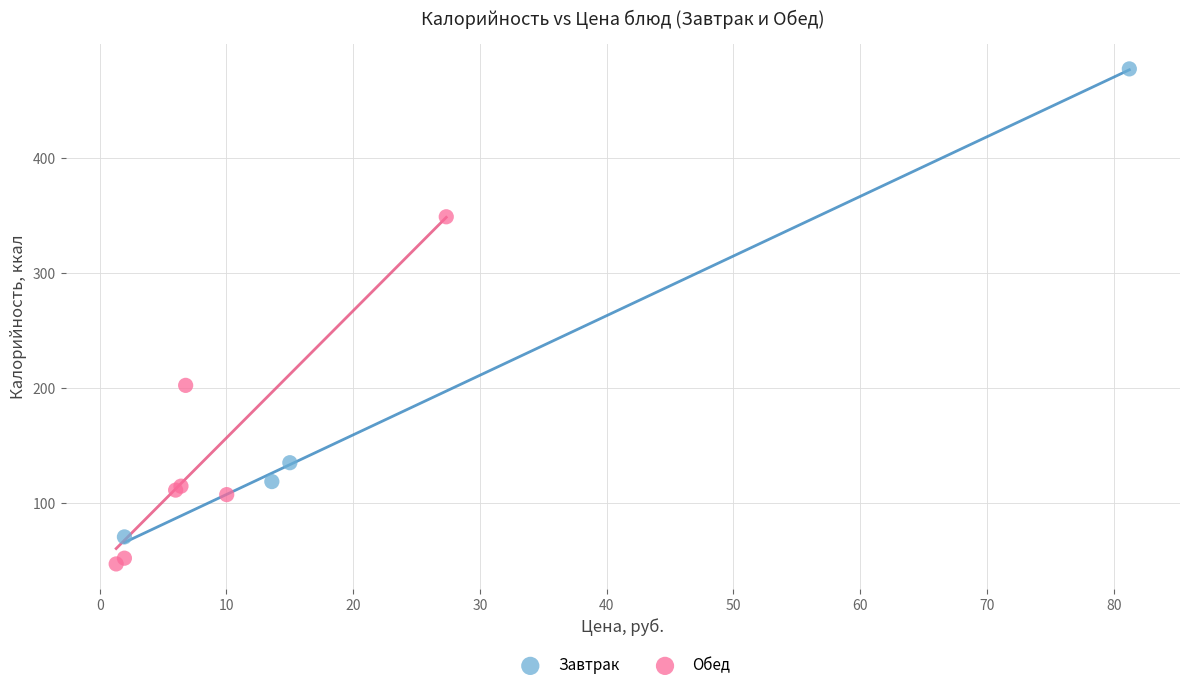

Which series reaches the maximum Y coordinate?

Завтрак